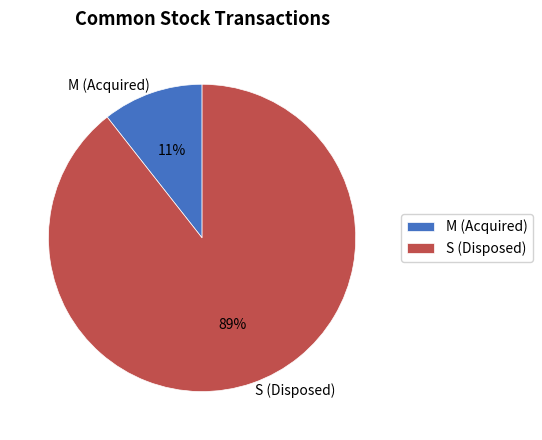

True or false: M (Acquired) accounts for 11% of the total.

True